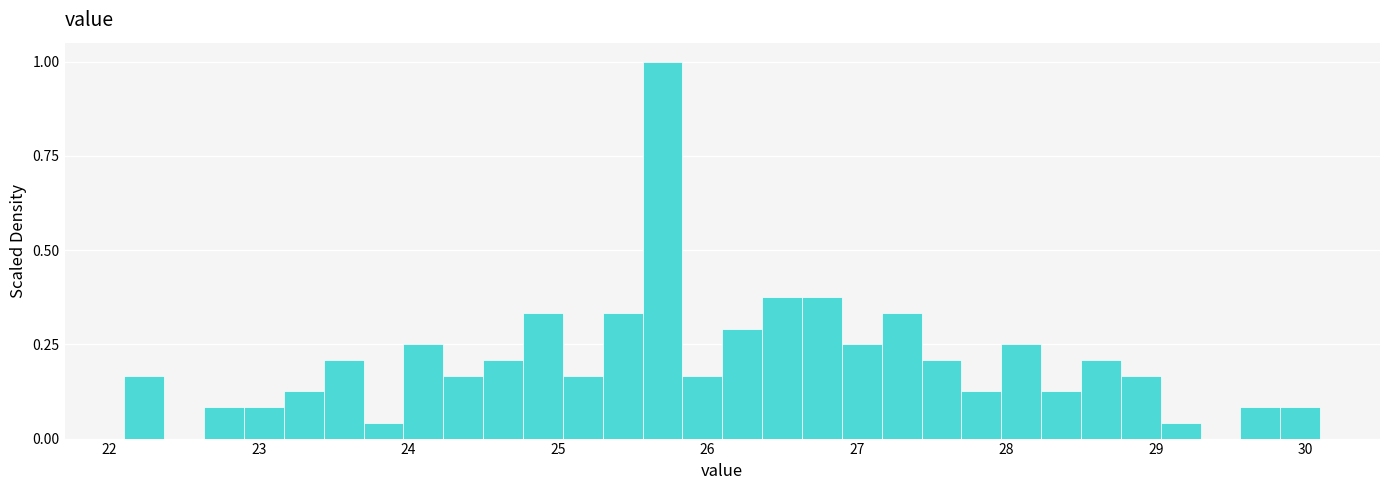

Around what value on the x-axis is the tallest bar? Give the approximate position of its centre, as read against the axis.

25.7